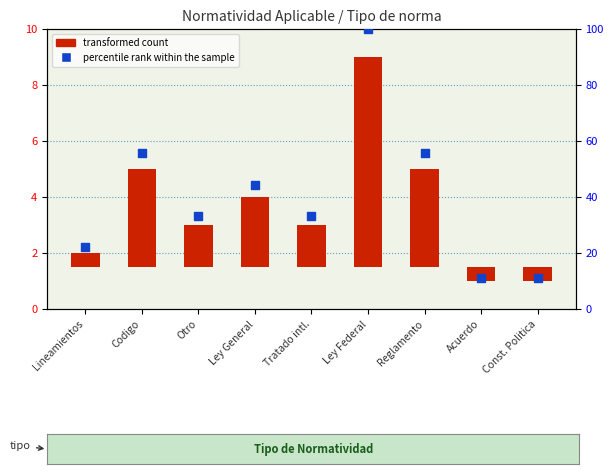

Which series reaches the maximum Y coordinate?

percentile rank within the sample